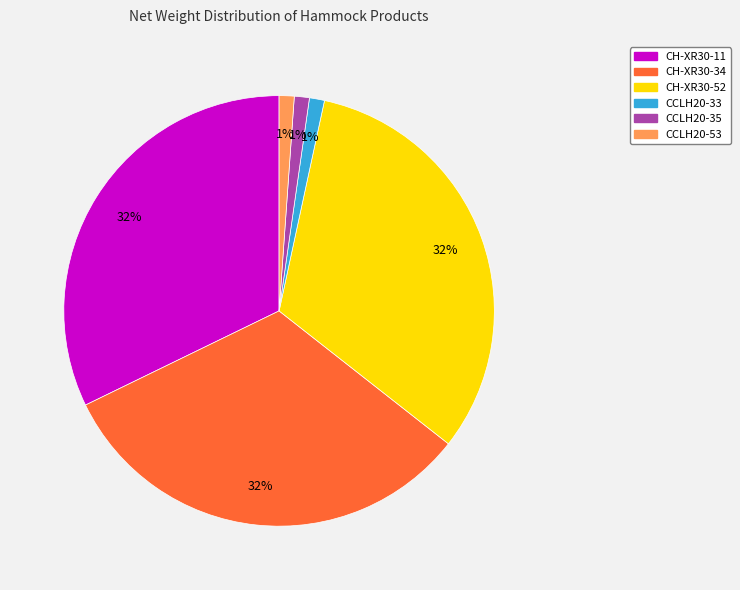

The CH-XR30-52 slice represents 43% of the pie. True or false?

False